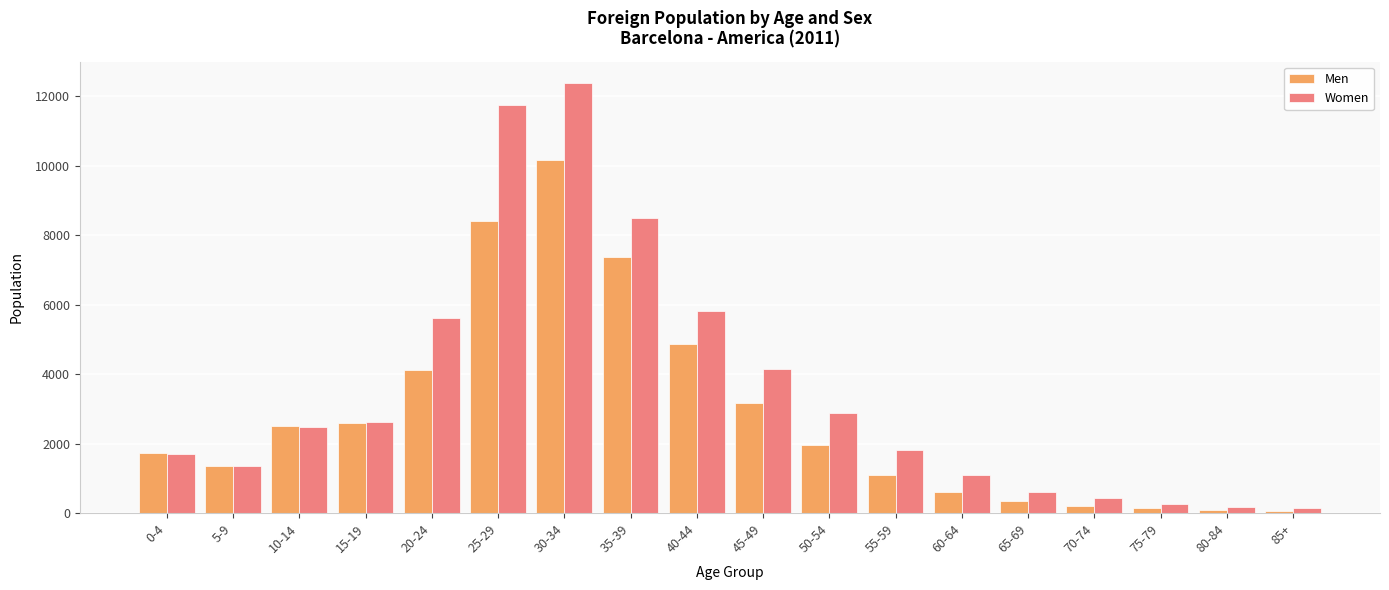

At how many categories does at least one series exceed 4318?

5